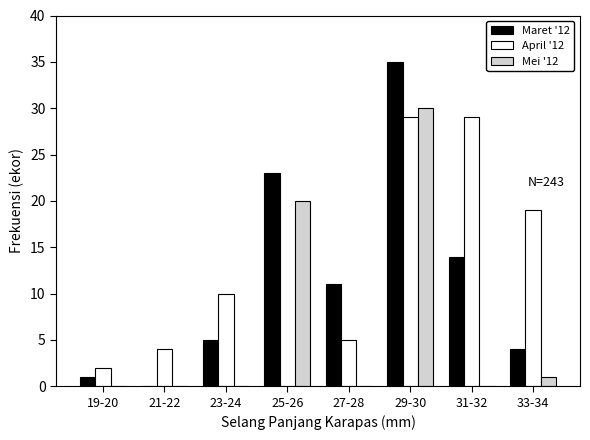

Reading right to left, what are all the values shown in this chart?

Maret '12: 33-34=4	31-32=14	29-30=35	27-28=11	25-26=23	23-24=5	21-22=0	19-20=1
April '12: 33-34=19	31-32=29	29-30=29	27-28=5	25-26=0	23-24=10	21-22=4	19-20=2
Mei '12: 33-34=1	31-32=0	29-30=30	27-28=0	25-26=20	23-24=0	21-22=0	19-20=0